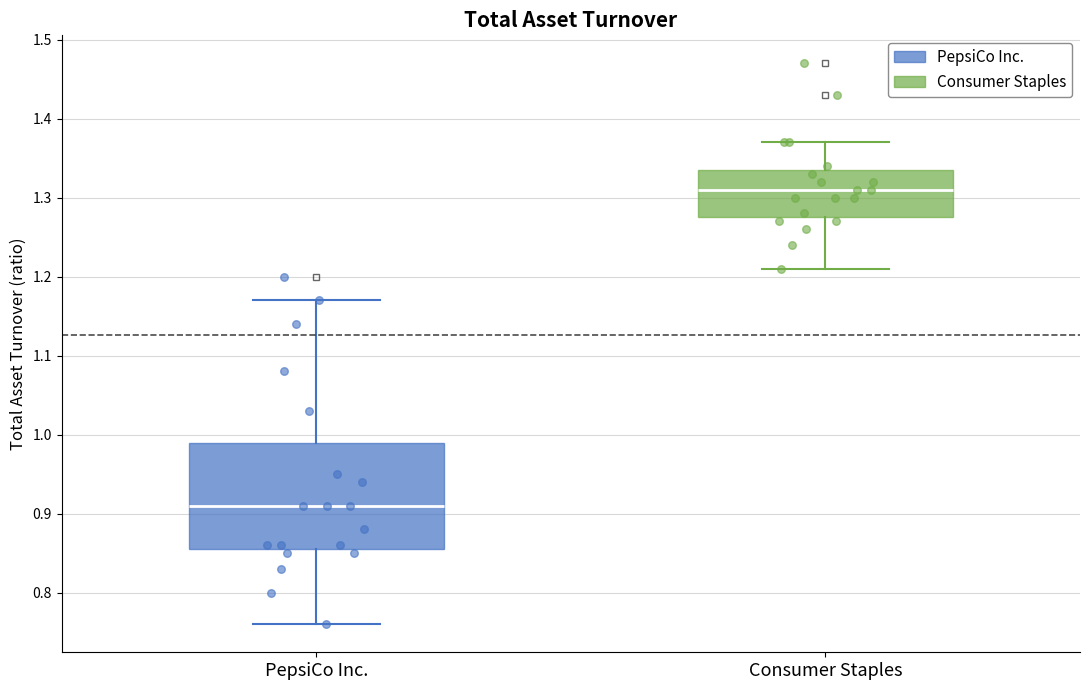

Reading left to right, transcribe this box plot: for each box, give where its median line is, the range the box spans, and where its two whiskers end, as read against the y-axis. The values are not printed on the chart, so give them approximately, as read against the axis.

PepsiCo Inc.: median 0.91, box 0.86 to 0.99, whiskers 0.76 to 1.17
Consumer Staples: median 1.31, box 1.28 to 1.34, whiskers 1.21 to 1.37